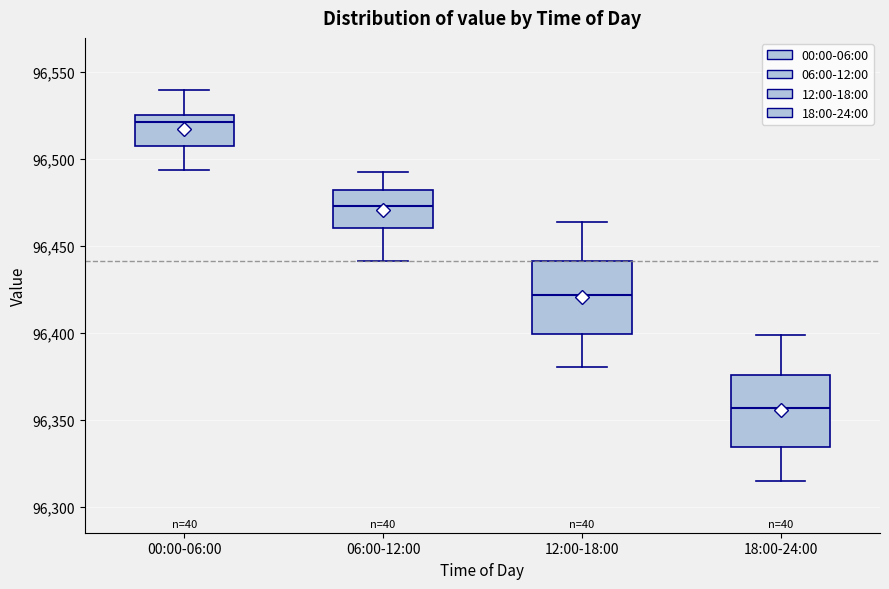

Reading left to right, read every box against the y-axis: the position of its median line, the range the box covers, and the ends of its whiskers. The values are not printed on the chart, so give them approximately, as read against the axis.

00:00-06:00: median 96520, box 96505 to 96525, whiskers 96495 to 96540
06:00-12:00: median 96475, box 96460 to 96480, whiskers 96440 to 96490
12:00-18:00: median 96420, box 96400 to 96440, whiskers 96380 to 96465
18:00-24:00: median 96355, box 96335 to 96375, whiskers 96315 to 96400